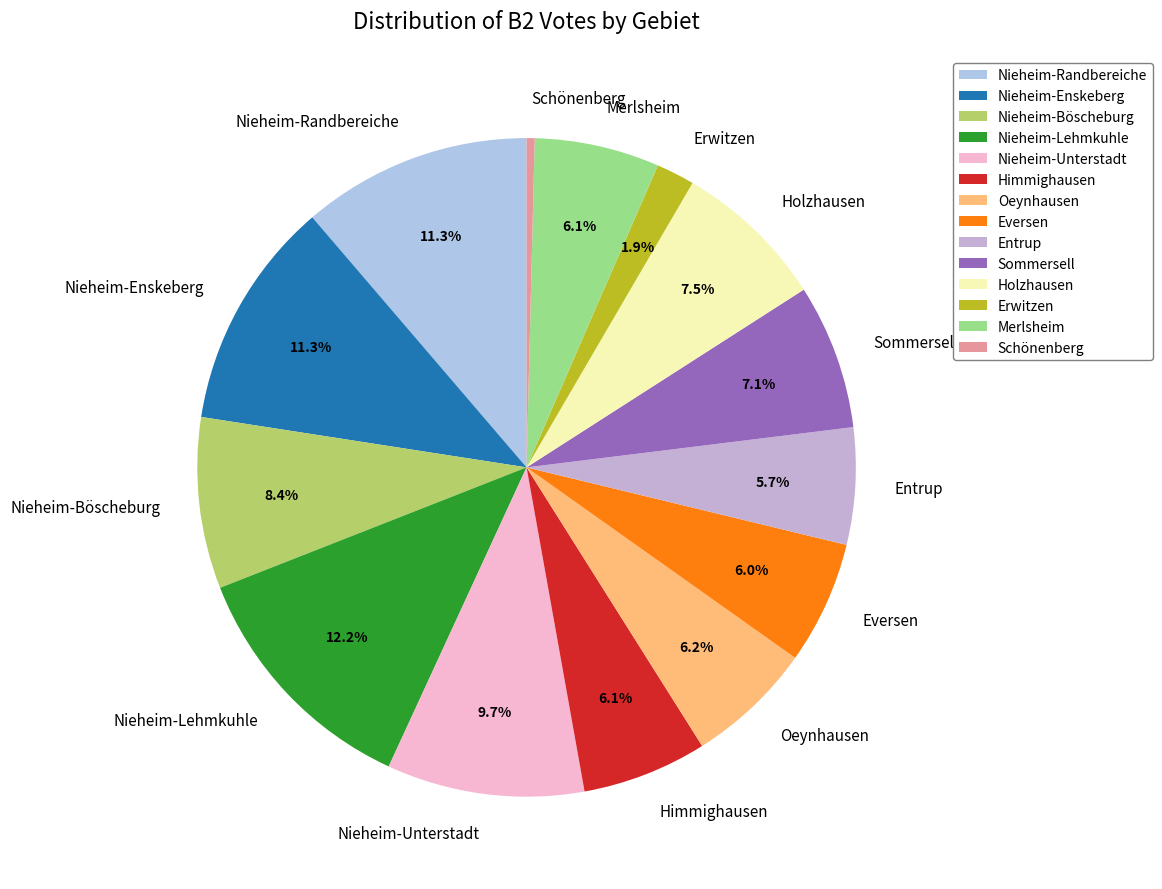

Between Entrup and Nieheim-Randbereiche, which is larger?

Nieheim-Randbereiche